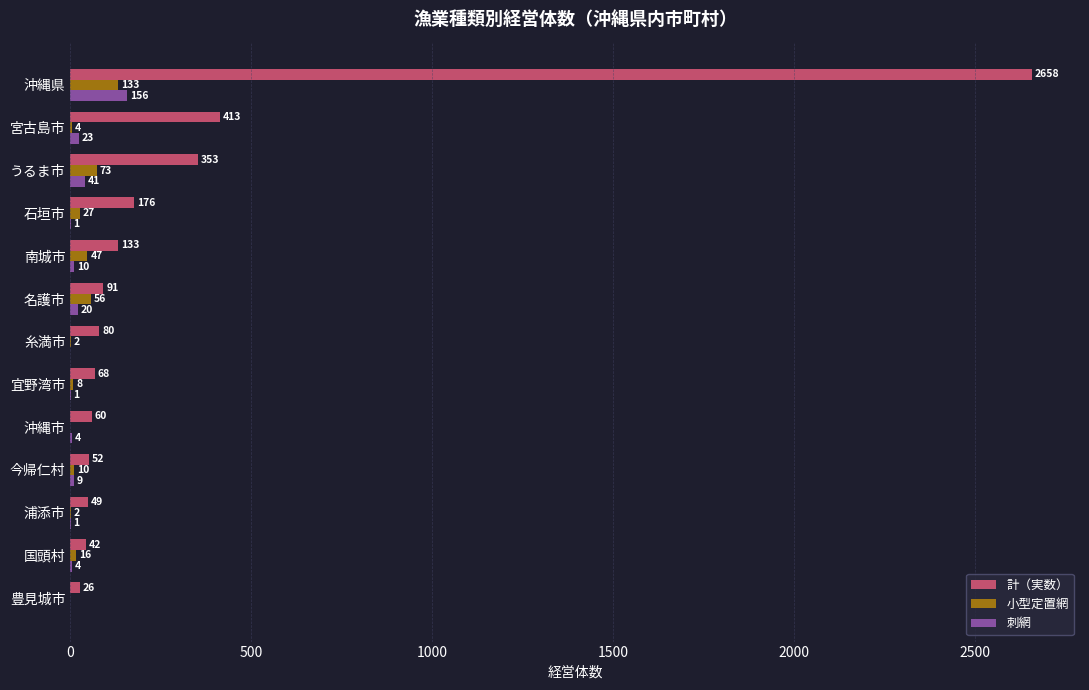

What is the sum of all 小型定置網 values?

378